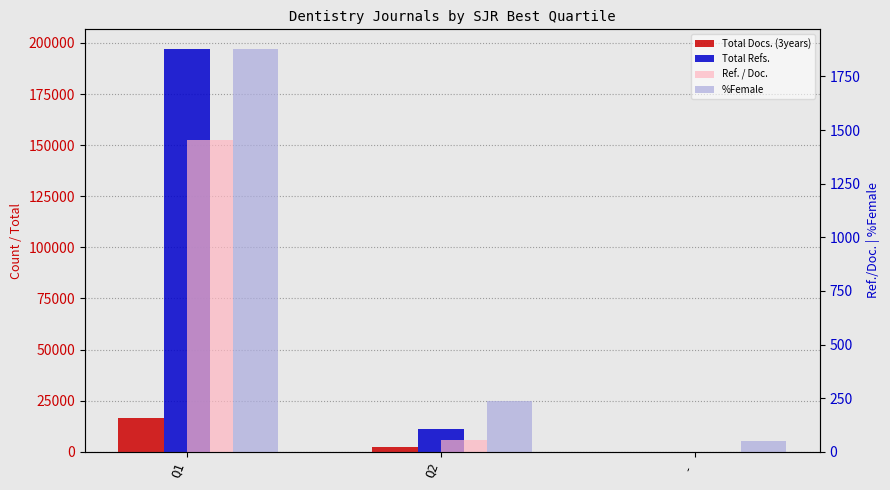

How many bars are there in total?

12